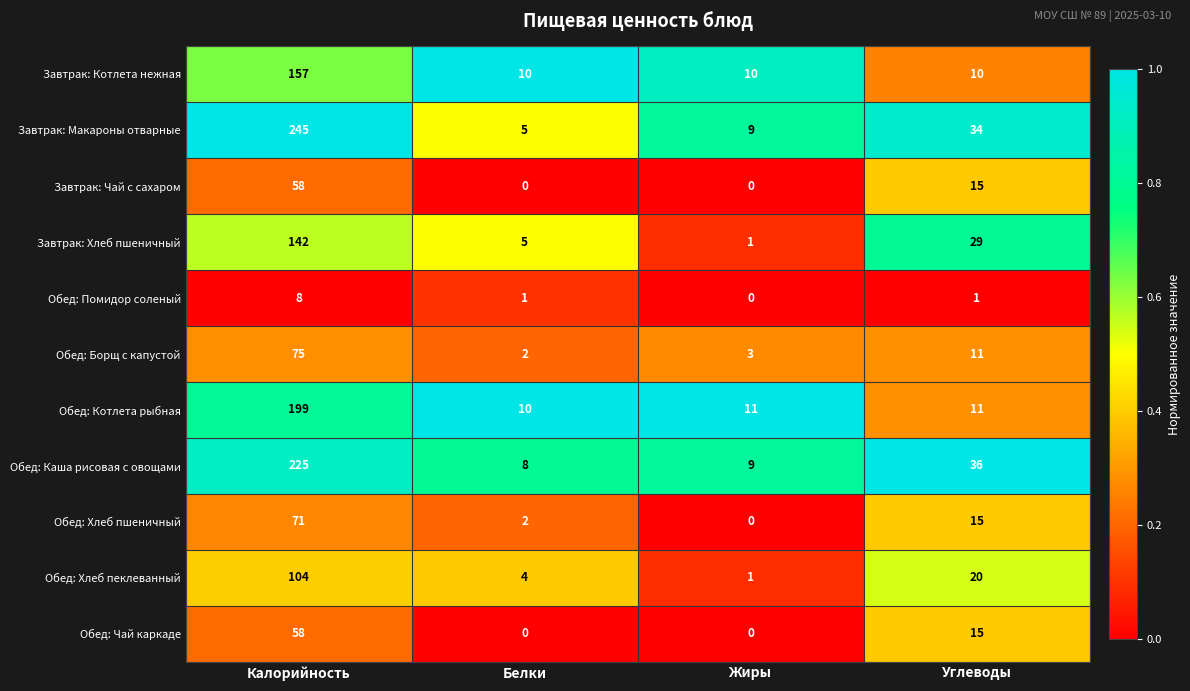

True or false: Завтрак: Хлеб пшеничный has a value of 219 at Калорийность.

False